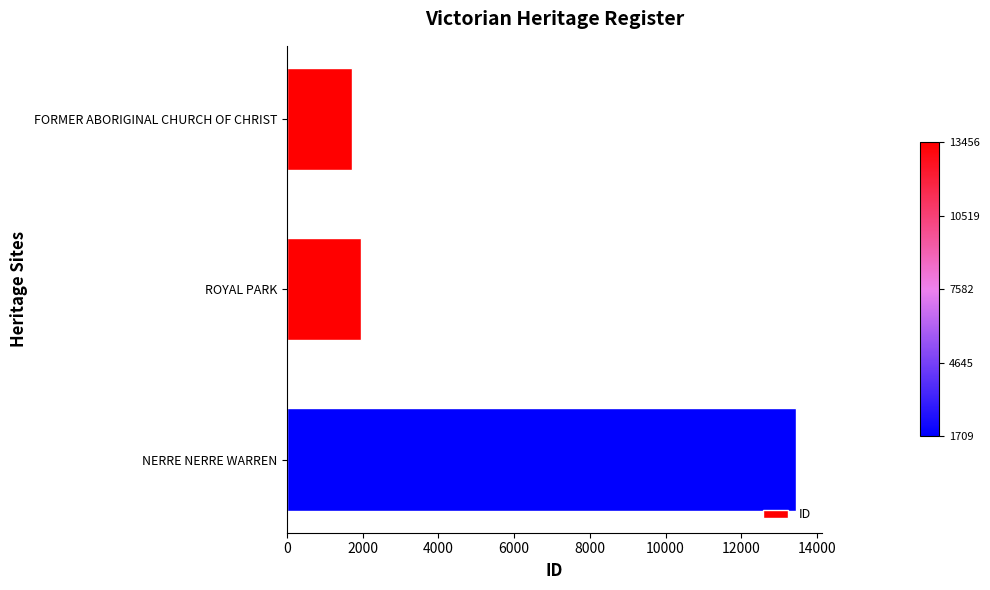

How many values are below 1954?

1